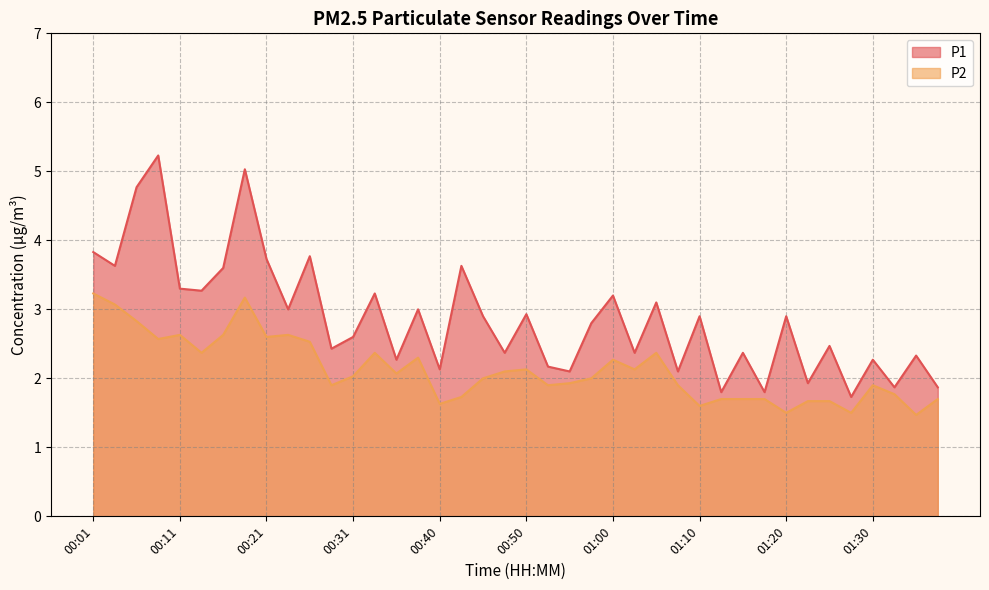

How many distinct data groups are displayed?

2